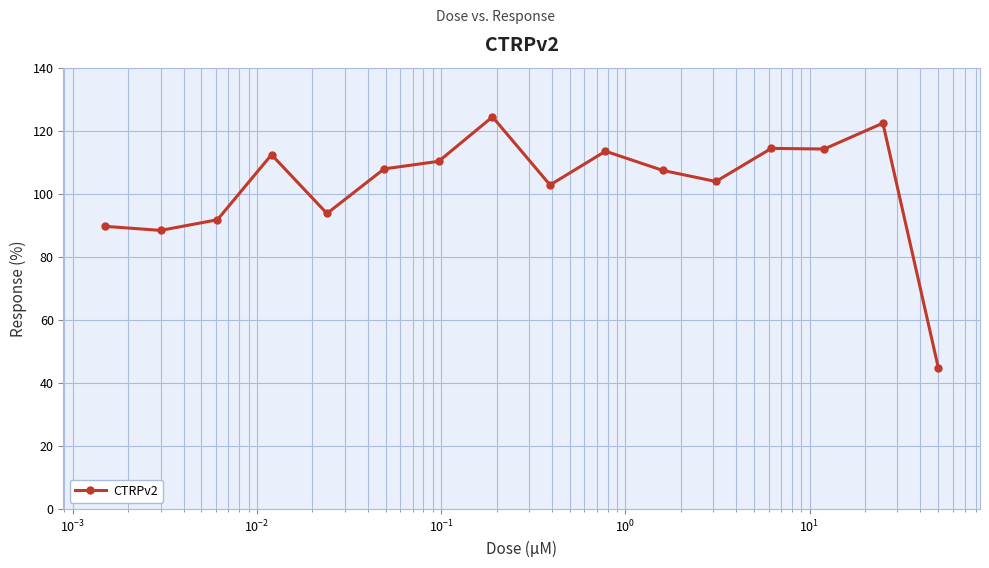

What is the greatest value displayed?

124.4